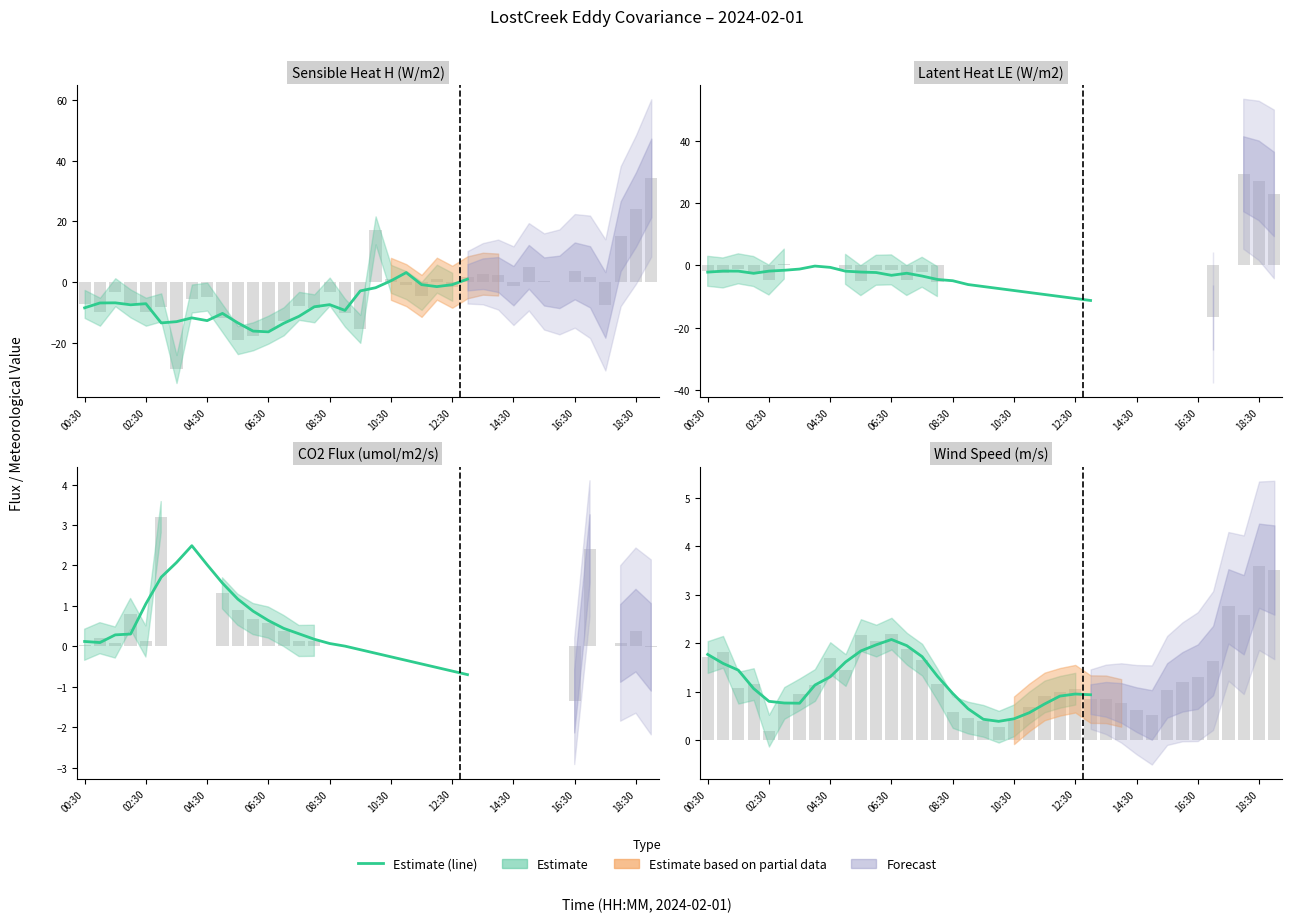

What is the average value?

1.2